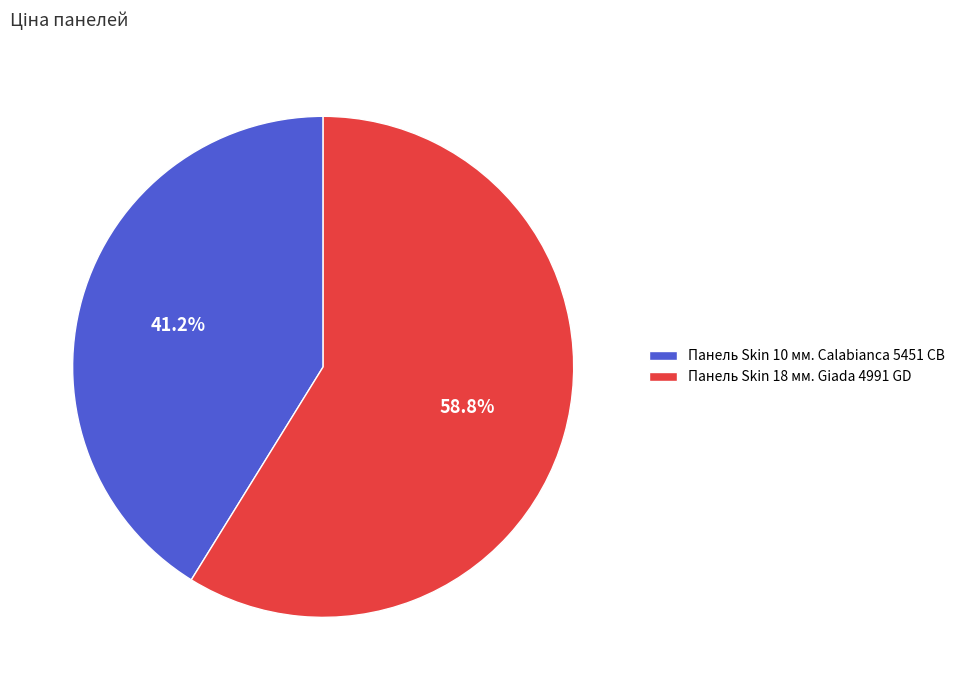

Does any single category account for the majority?

Yes